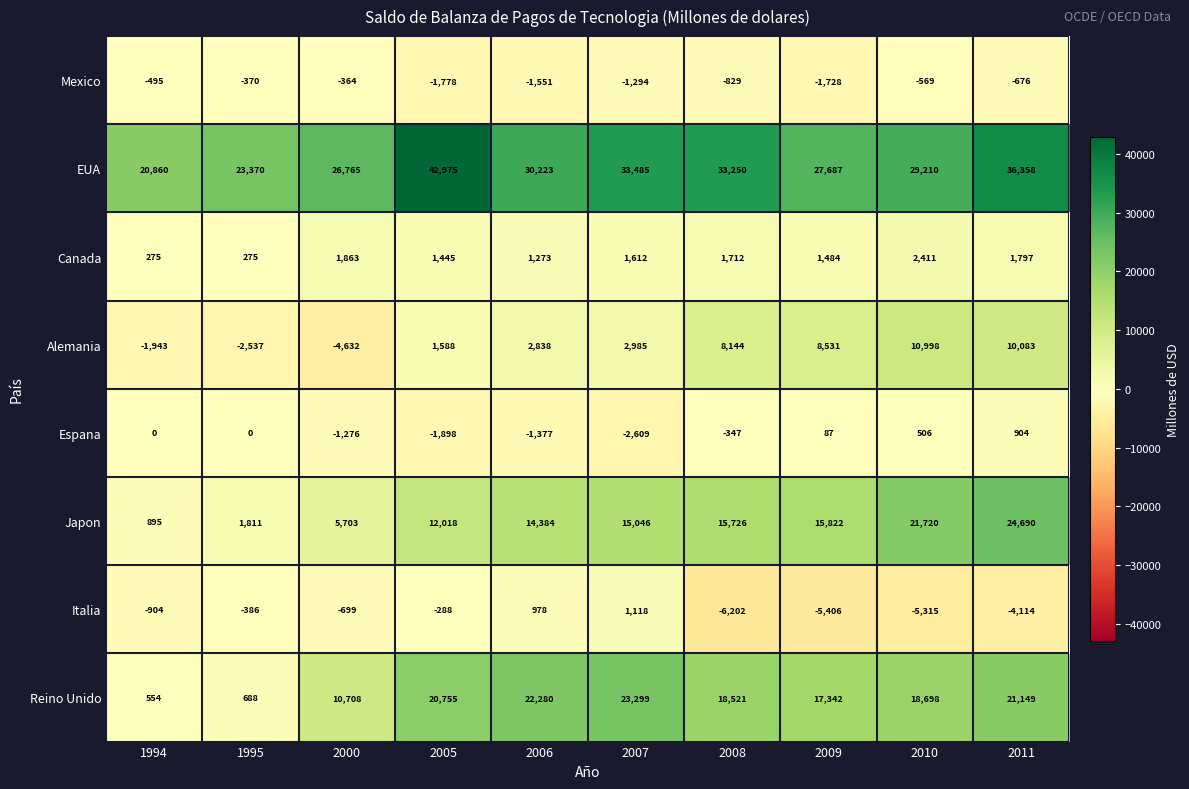

Rank the series by their maximum value, from highest to lowest.

EUA, Japon, Reino Unido, Alemania, Canada, Italia, Espana, Mexico